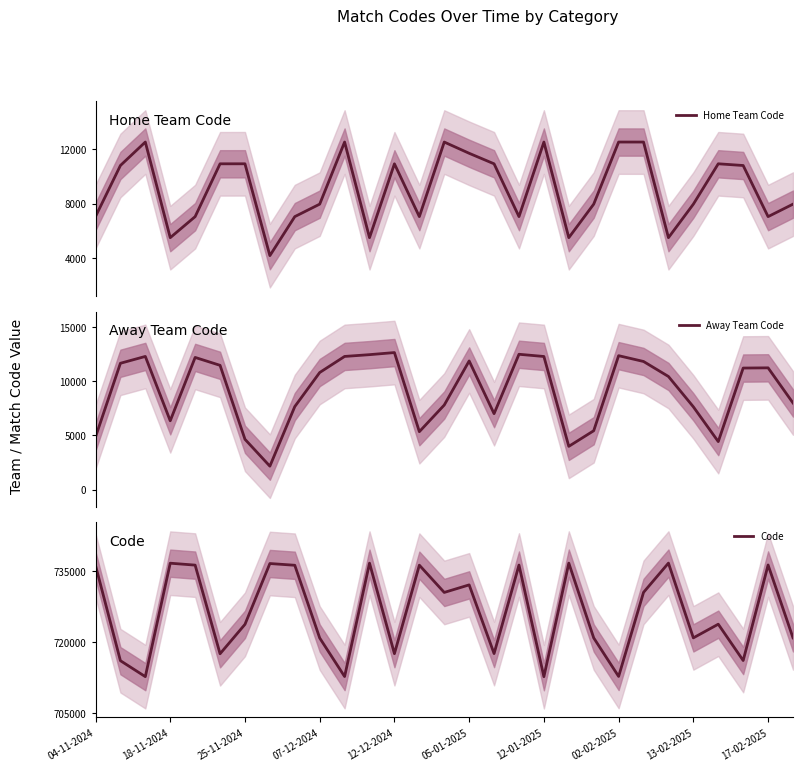

Which series has the largest total across all categories?

Code